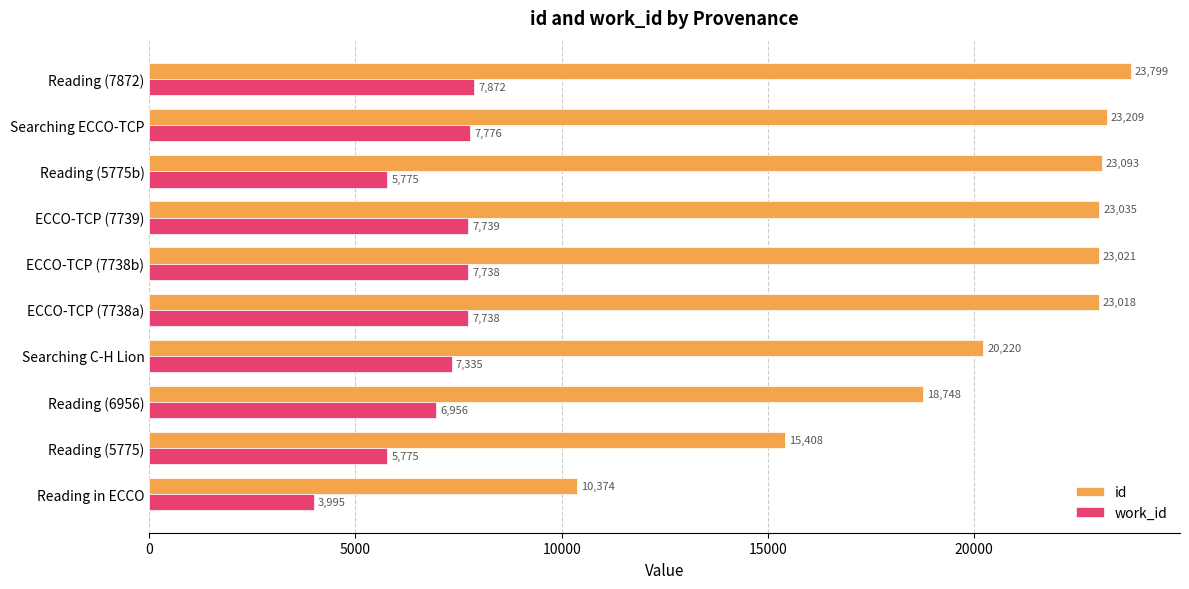

Which series has the widest spread of values?

id